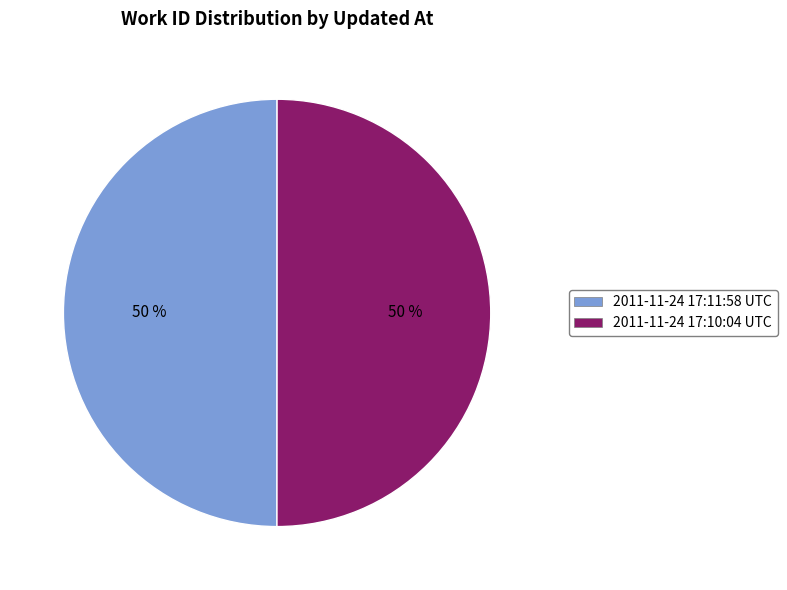

To the nearest percent, what percentage of the pie is 2011-11-24 17:10:04 UTC?

50%